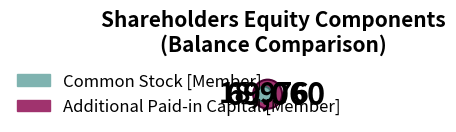

How many segments does this pie chart have?

2